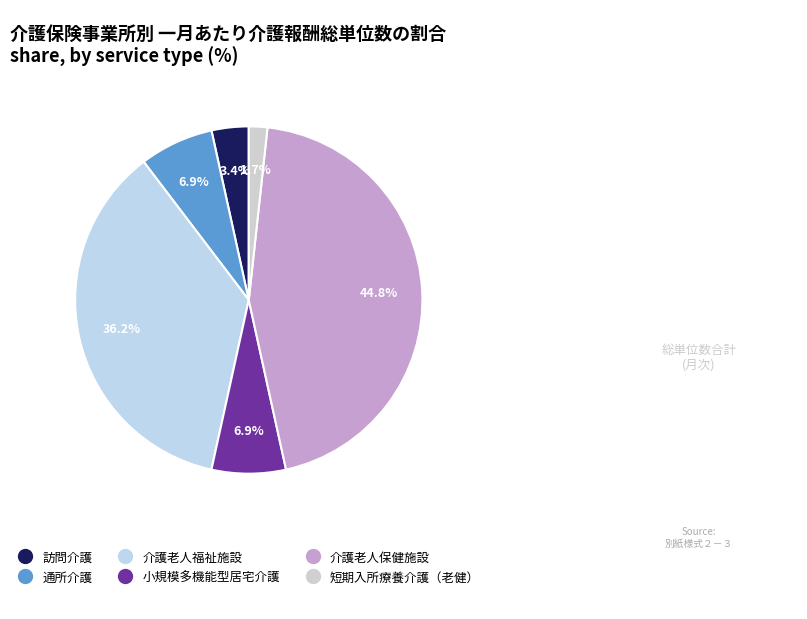

Which category has the biggest portion of the pie?

介護老人保健施設